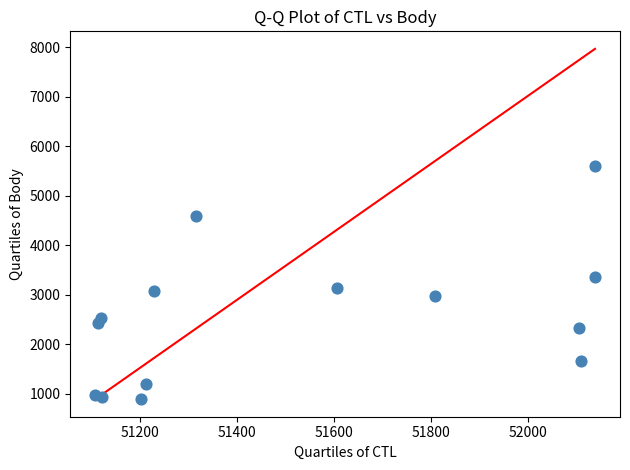

What is the range of Y values (max minus min)?

4716